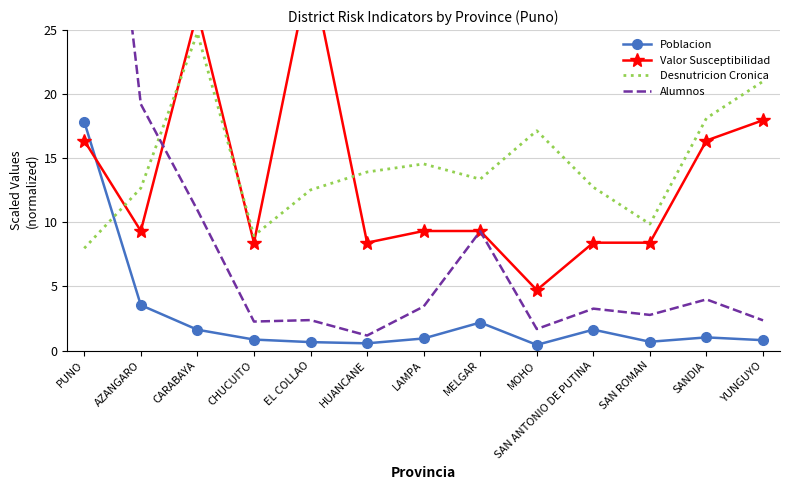

At which category does Desnutricion Cronica reach its first local valley?

CHUCUITO